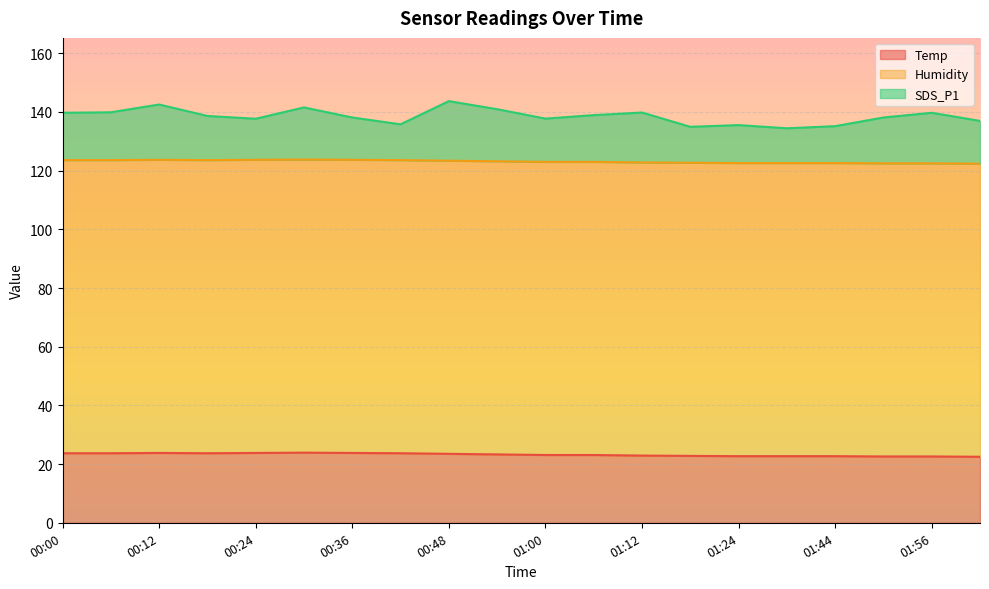

The Temp series shows 38.4 at 00:12. True or false?

False